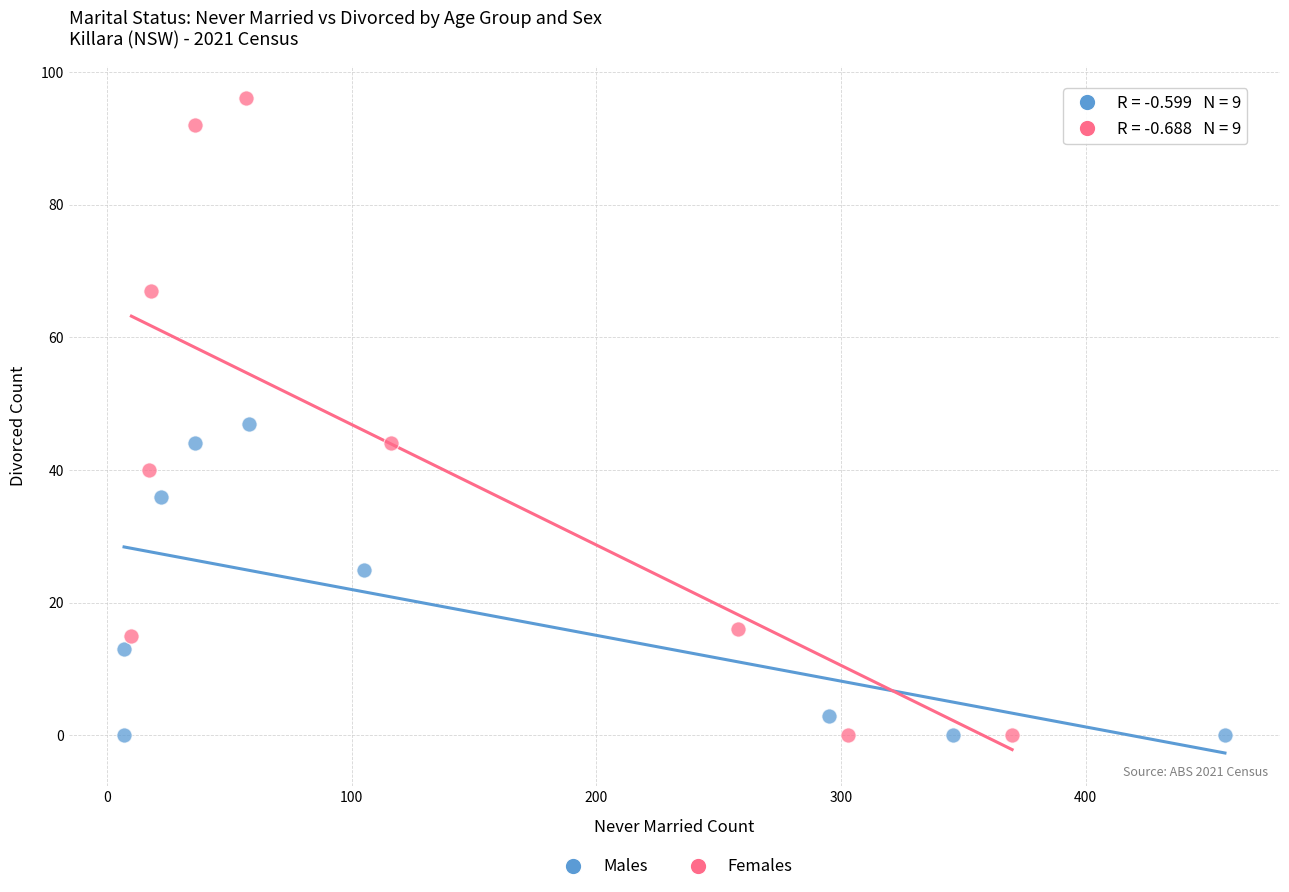

Which series has the largest Y range (max minus min)?

Females